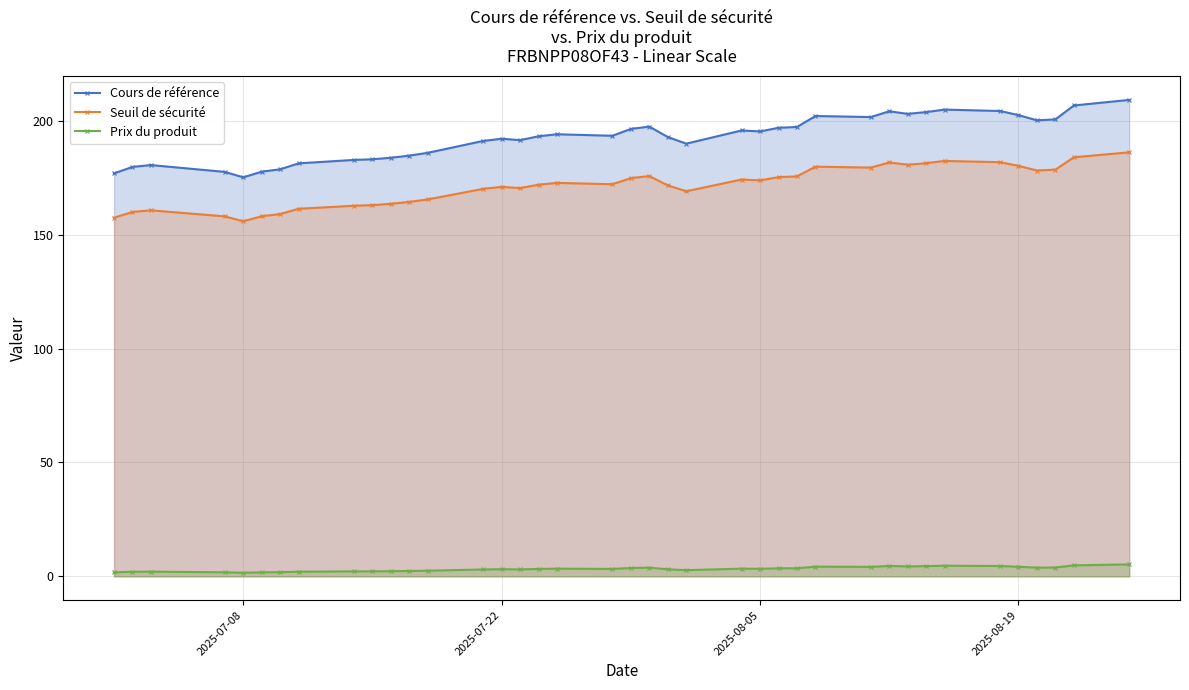

Does the chart have visible grid lines?

Yes